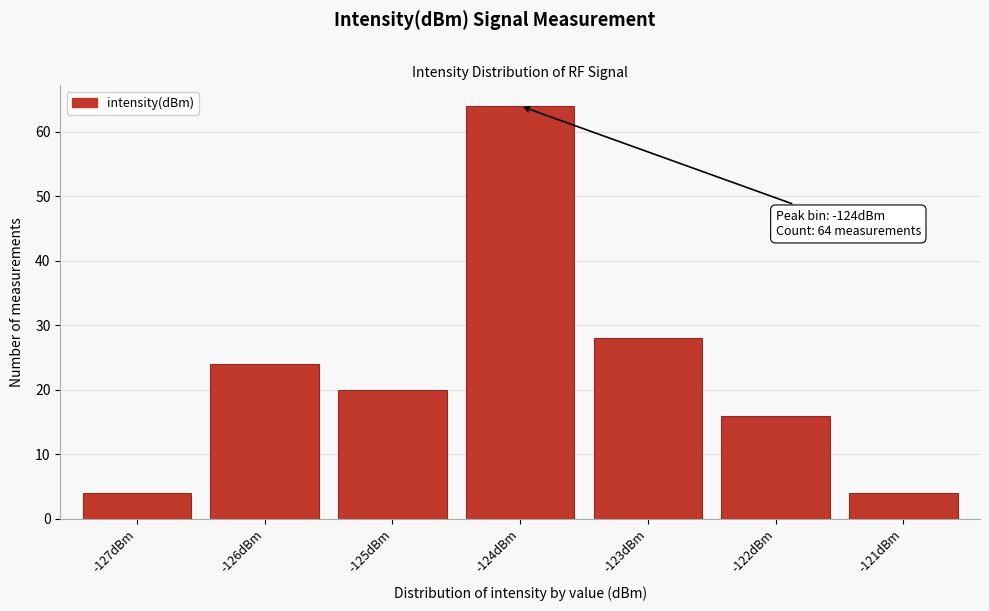

Reading left to right, transcribe all the data shown in this chart.

-127dBm=4	-126dBm=24	-125dBm=20	-124dBm=64	-123dBm=28	-122dBm=16	-121dBm=4